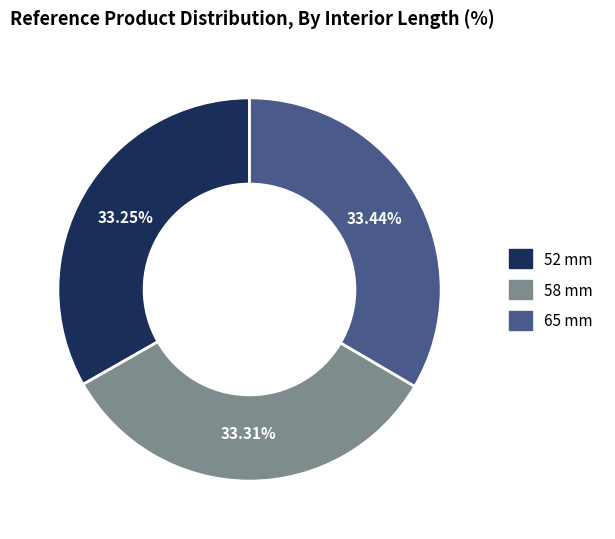

How many slices are in this pie chart?

3